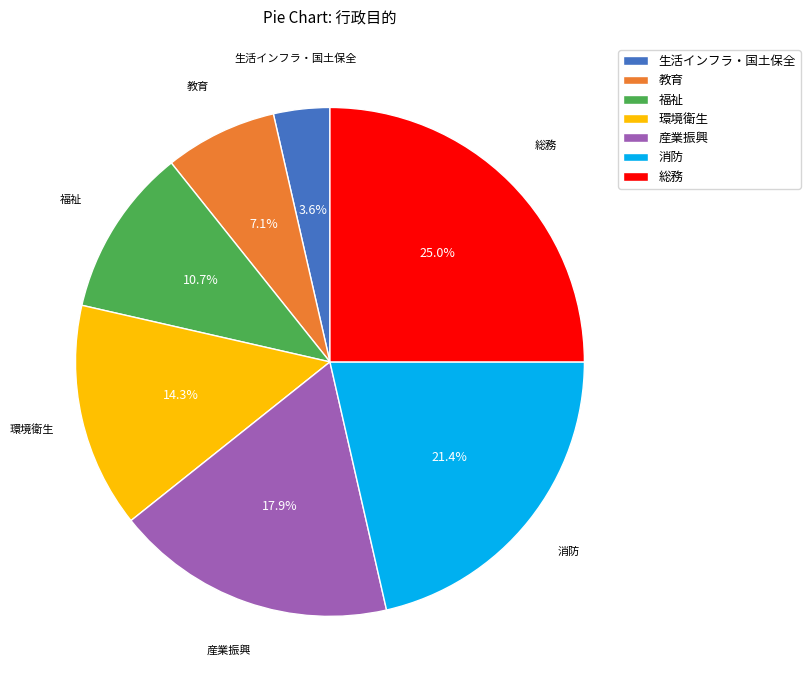

To the nearest percent, what is the difference between the largest and smallest slice percentages?

21%